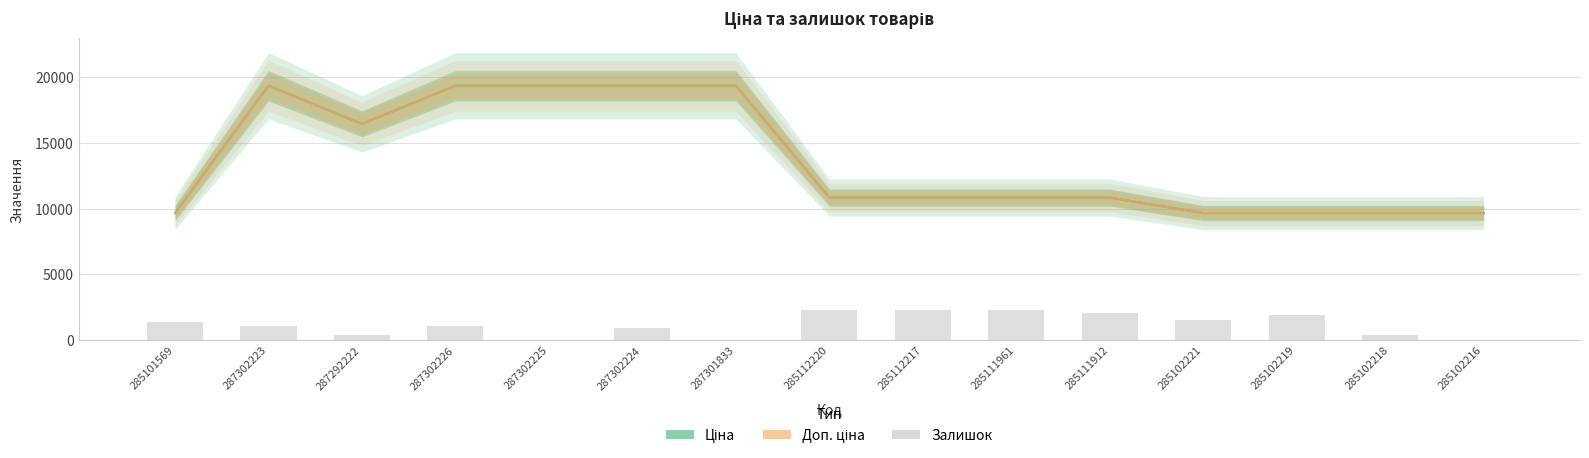

Is the value of Залишок at 287302225 greater than the value of Доп. ціна at 287302226?

No